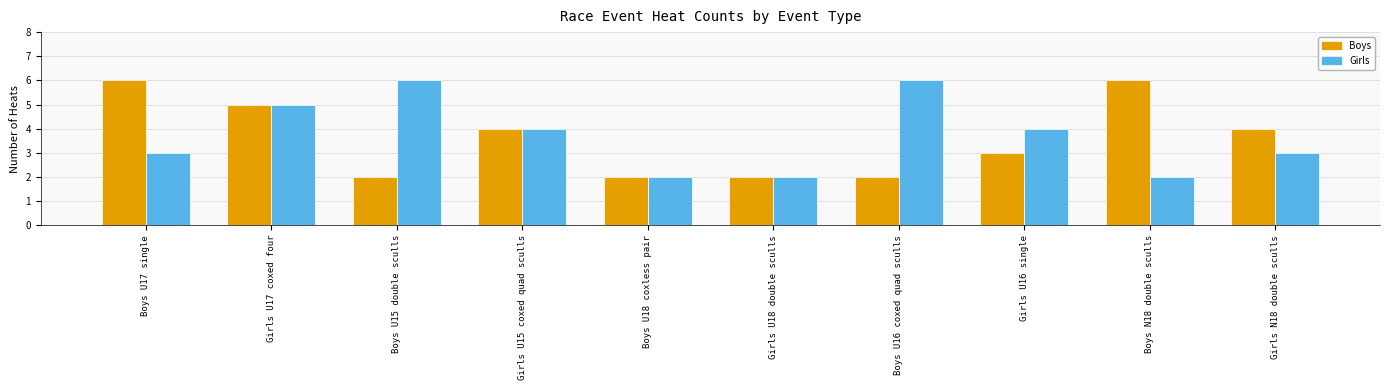

What is the label of the 6th bar from the left?

Girls U18 double sculls